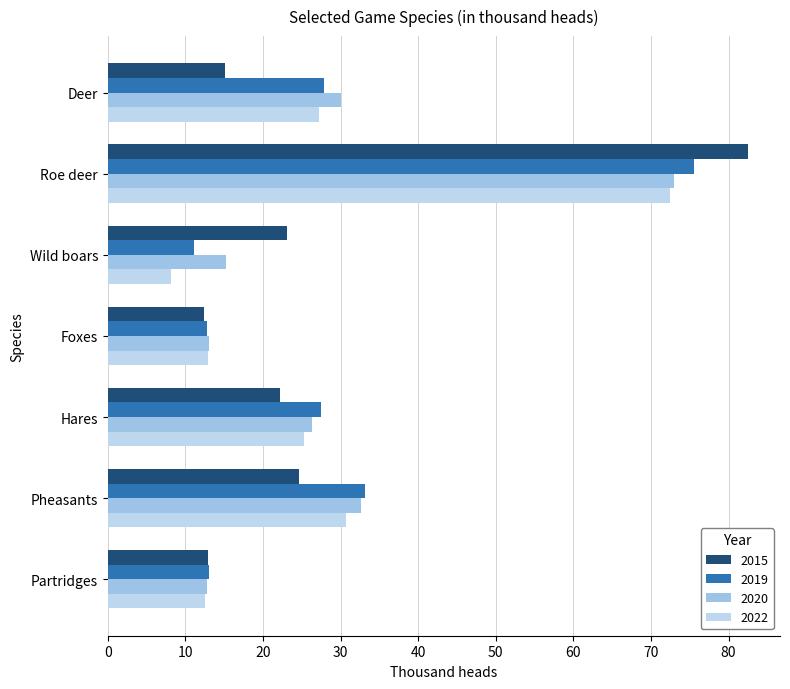

Count the number of data series in this chart.

4